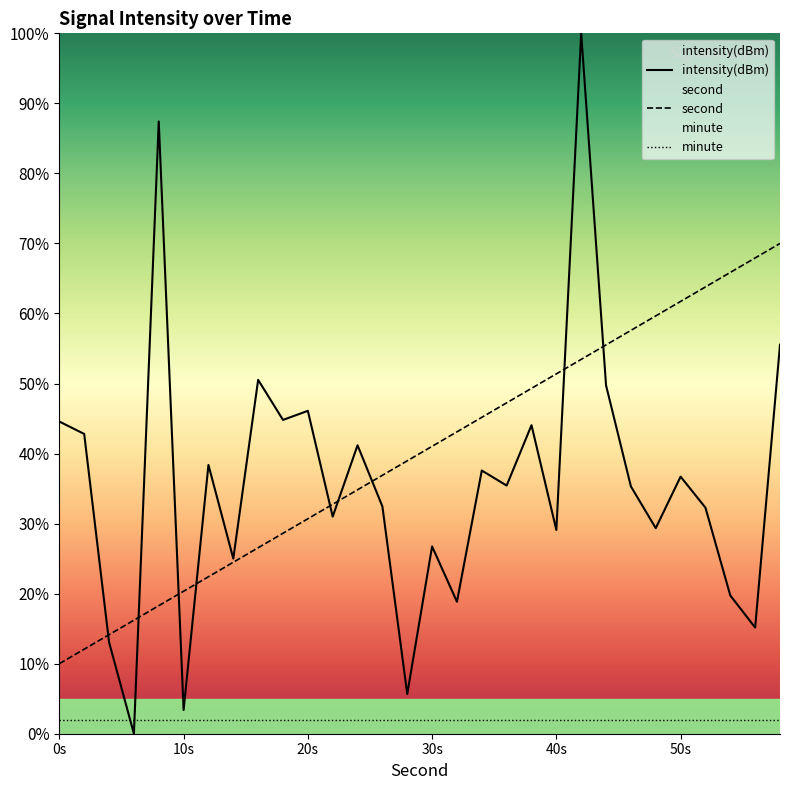

How many data points in intensity(dBm) are above 35?

16